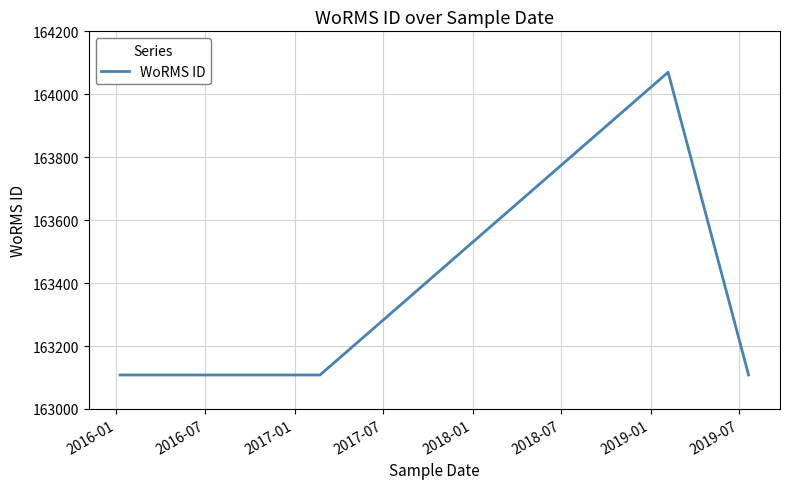

What is the minimum value shown in the chart?

163108